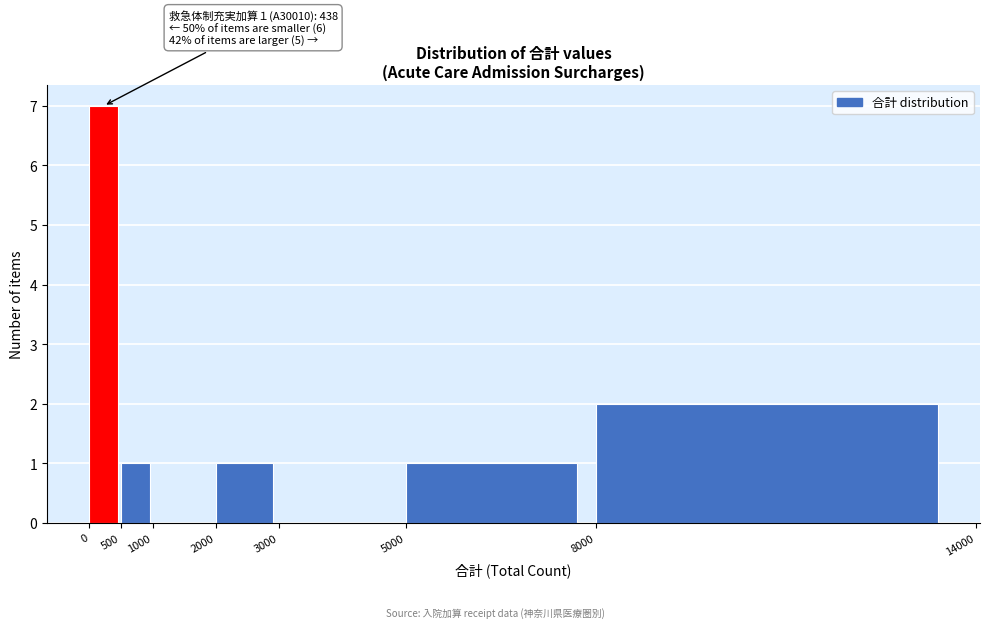

Over which range of the x-axis is the bar tallest?

0 to 500